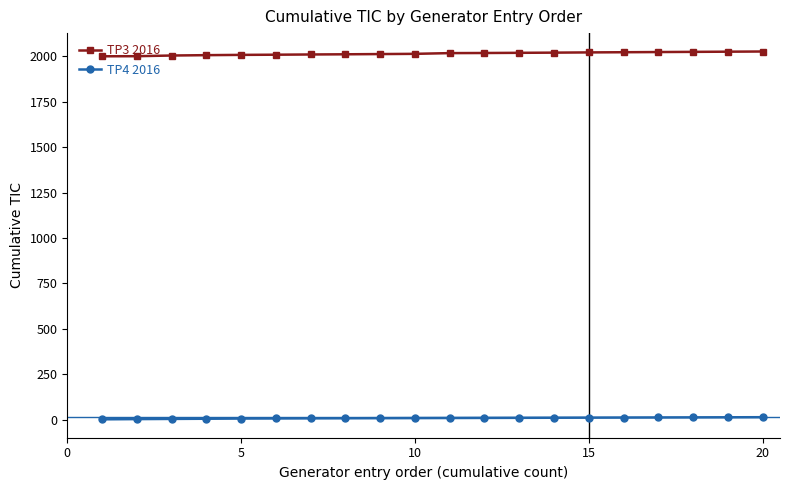

List the series in order of their peak value, lowest first.

TP4 2016, TP3 2016